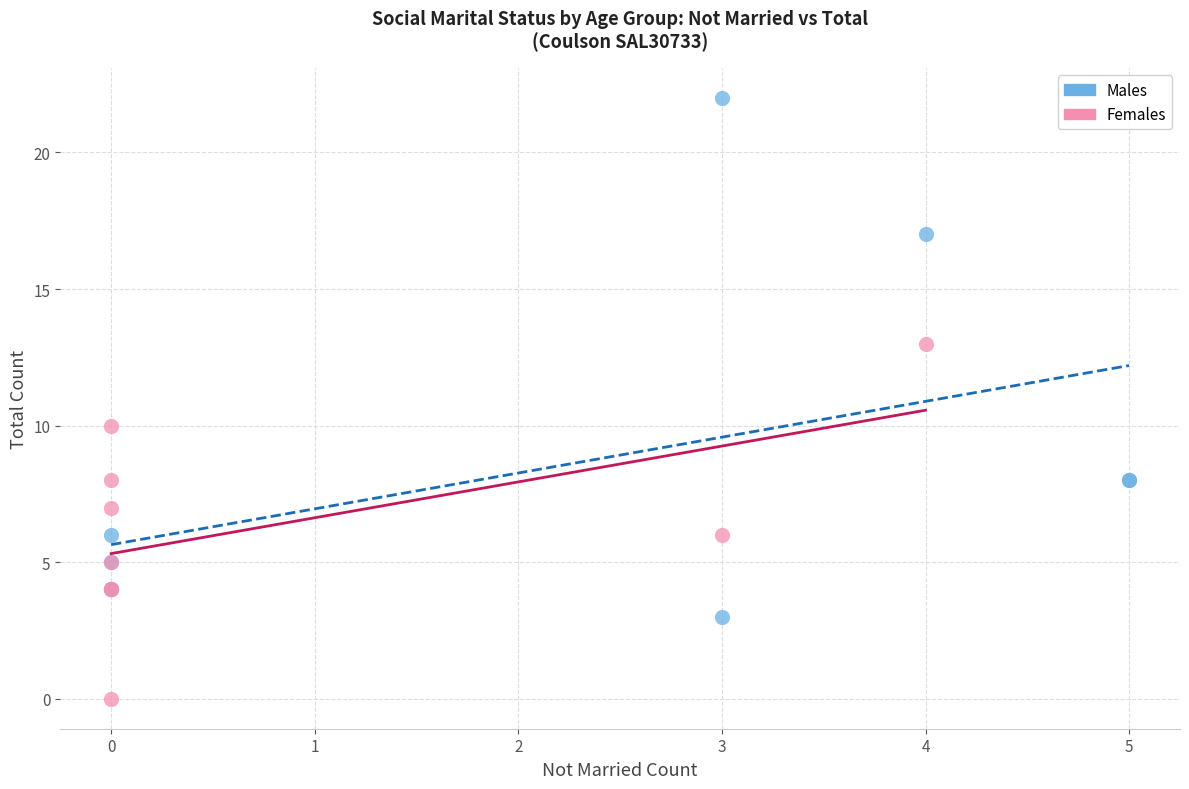

Which series reaches the minimum Y coordinate?

Females